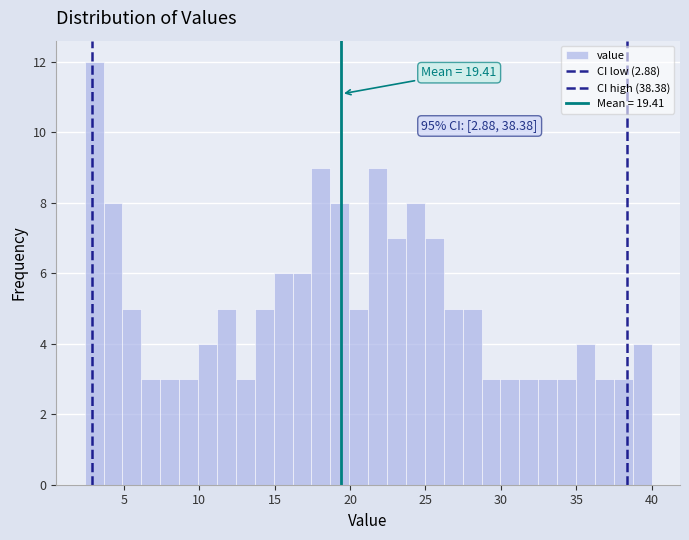

Around what value on the x-axis is the tallest bar? Give the approximate position of its centre, as read against the axis.

3.0